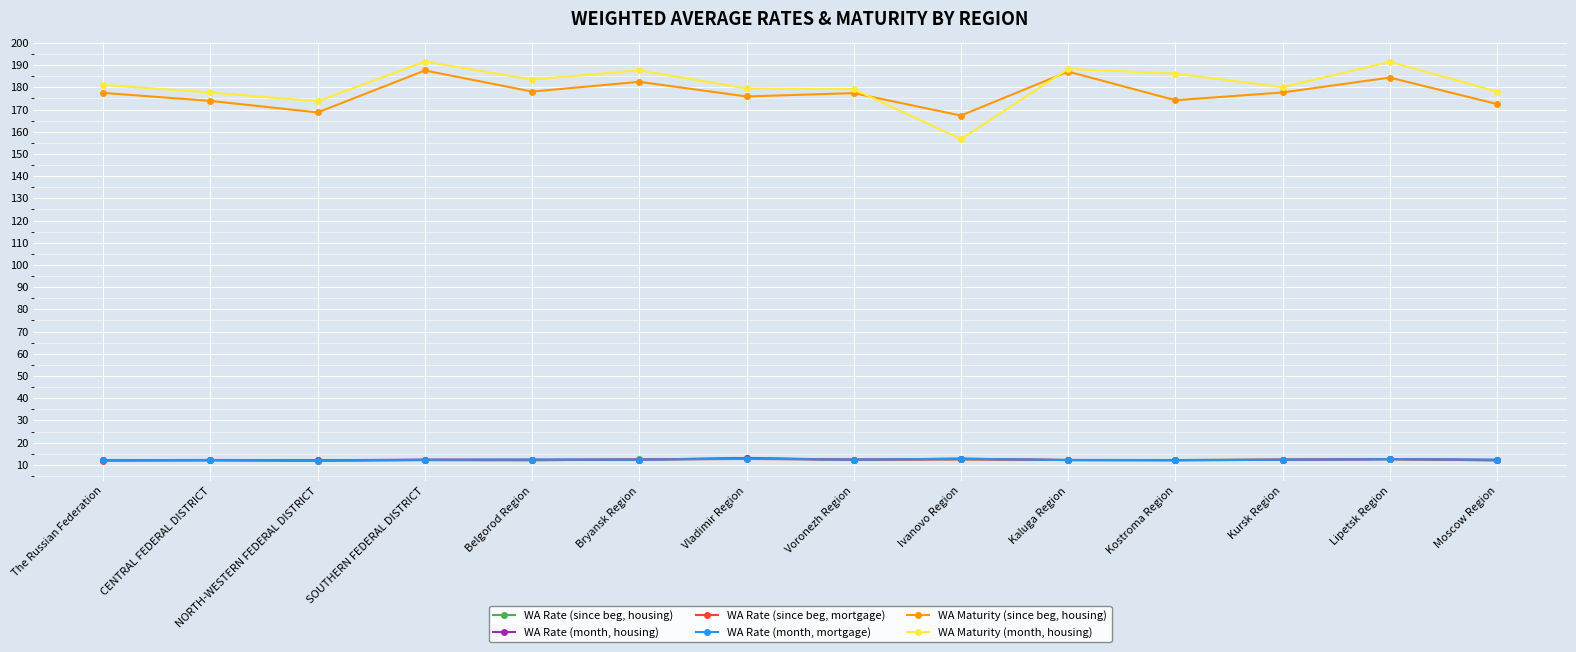

How many lines are shown in the chart?

6